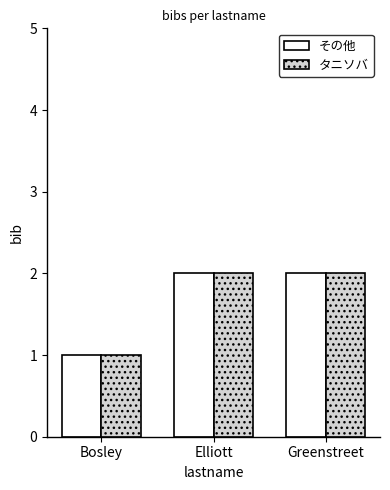

How many bars are there in total?

6